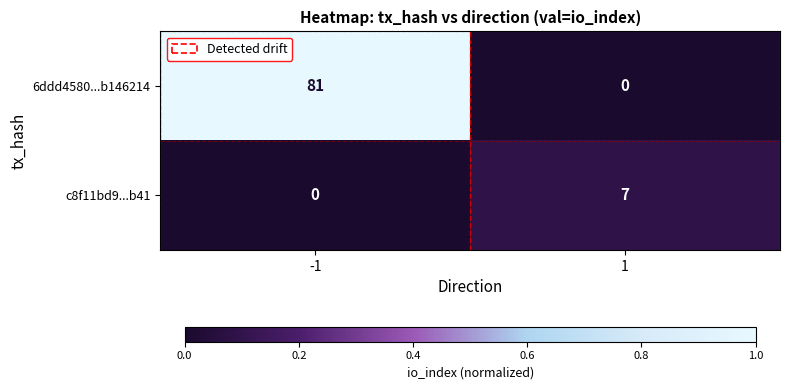

Count the number of categories in the chart.

2